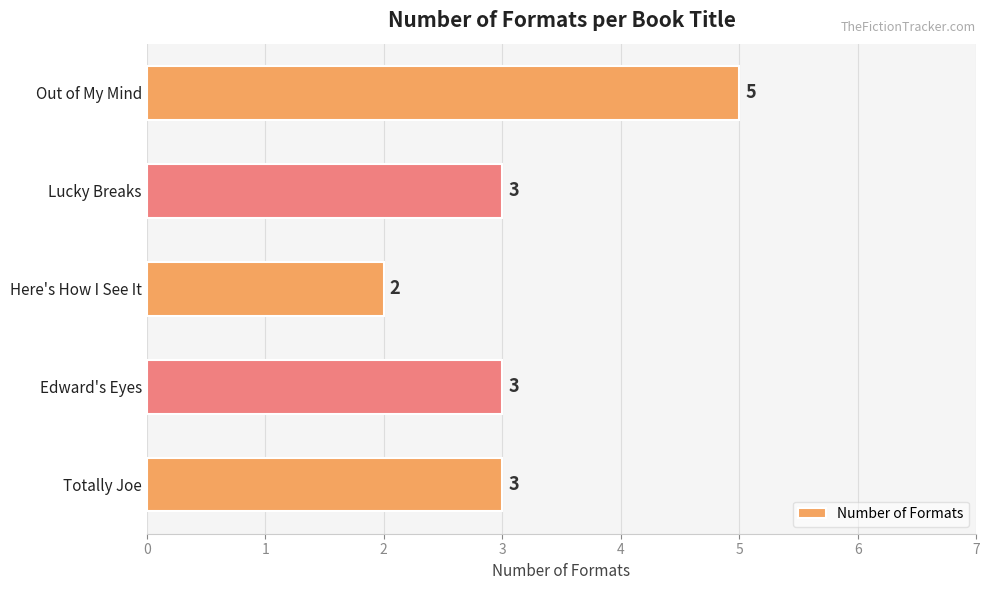

Reading top to bottom, extract all data points from this chart.

Out of My Mind=5	Lucky Breaks=3	Here's How I See It=2	Edward's Eyes=3	Totally Joe=3